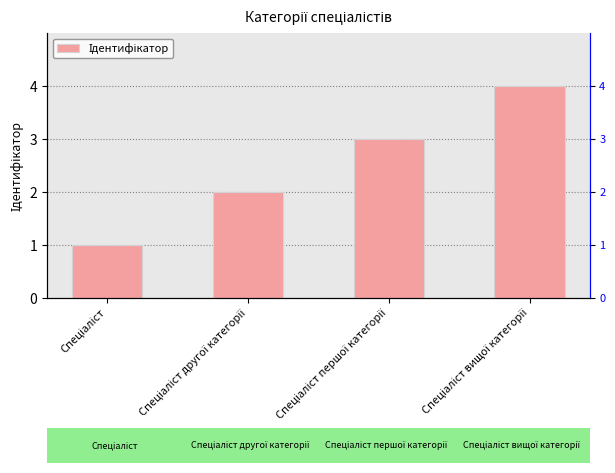

What is the change in value from Спеціаліст другої категорії to Спеціаліст вищої категорії?

+2